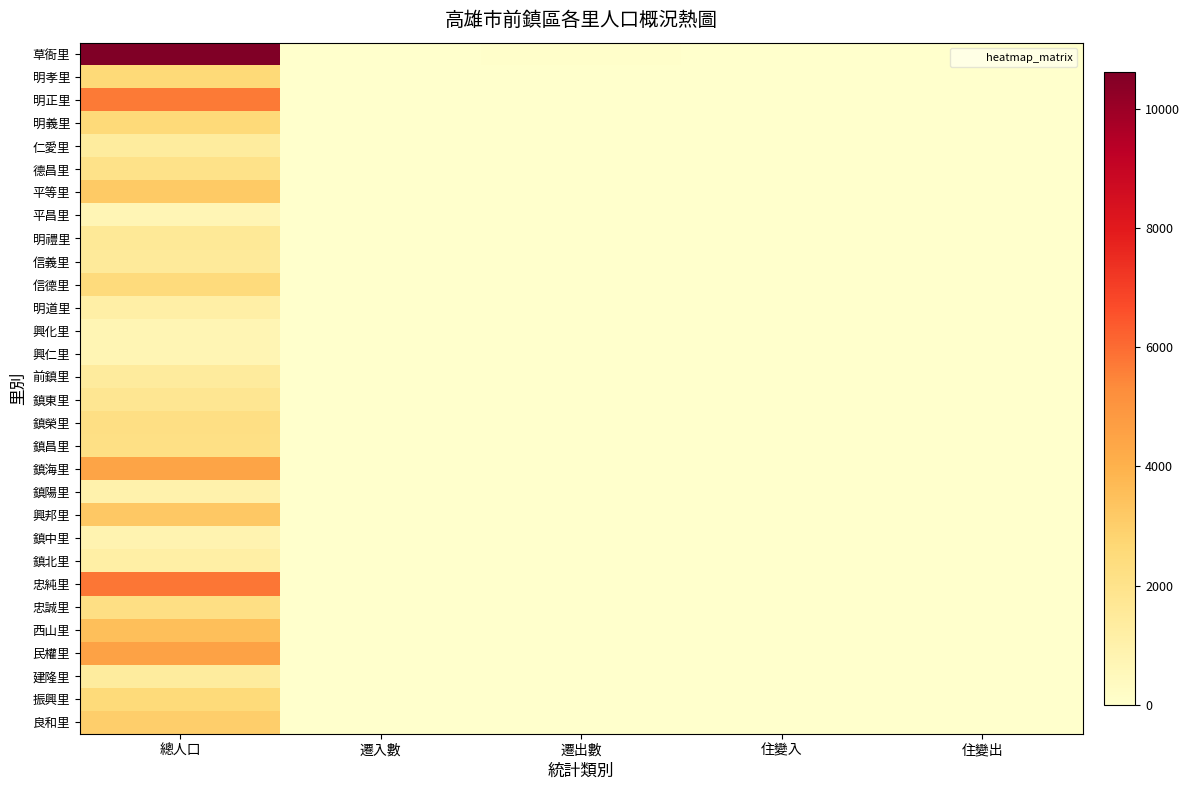

Rank the series by their maximum value, from lowest to highest.

平昌里, 興化里, 興仁里, 鎮中里, 鎮陽里, 明道里, 鎮北里, 仁愛里, 建隆里, 前鎮里, 信義里, 明禮里, 鎮東里, 德昌里, 鎮昌里, 忠誠里, 鎮榮里, 信德里, 振興里, 明義里, 明孝里, 良和里, 平等里, 興邦里, 西山里, 鎮海里, 民權里, 明正里, 忠純里, 草衙里